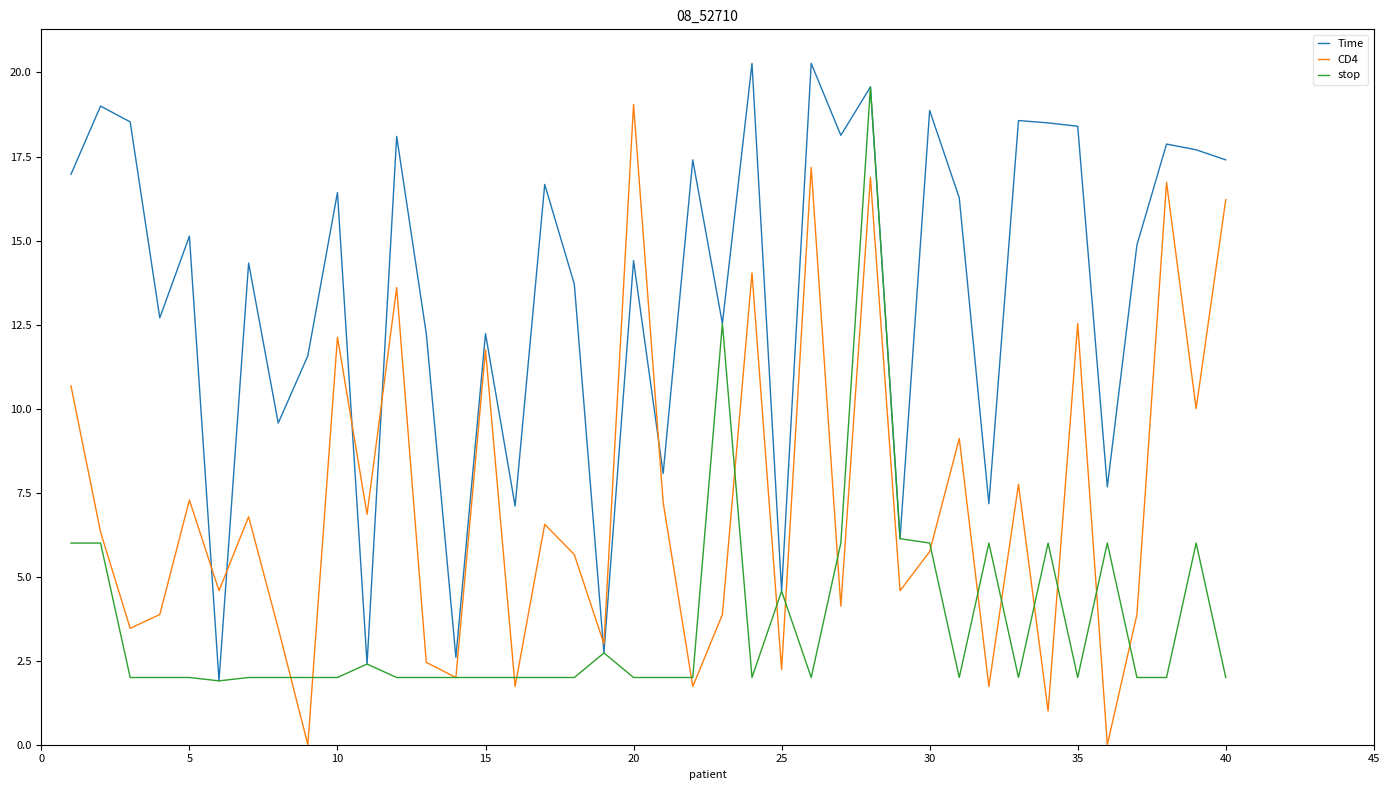

True or false: CD4 has more than 2 interior local peaks.

True